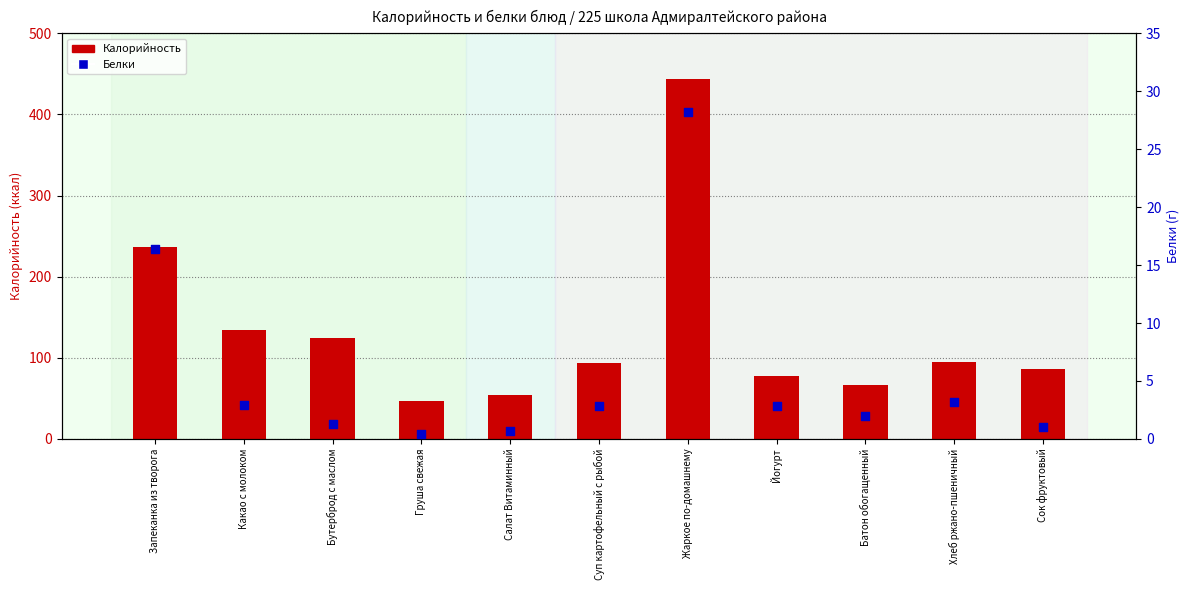

Which series has the largest total across all categories?

Калорийность